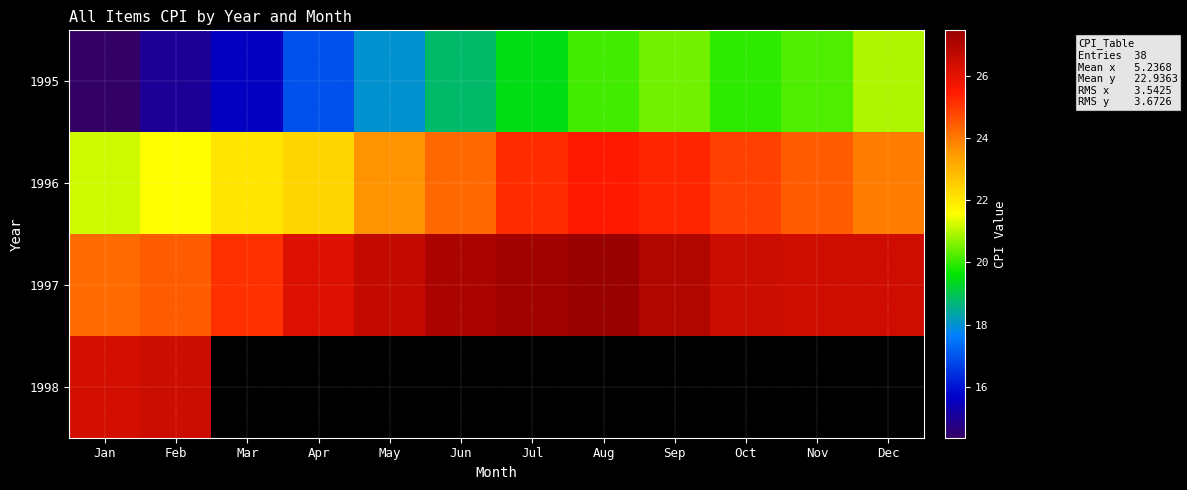

Between Jan and Apr, which series saw the biggest shift?

1995